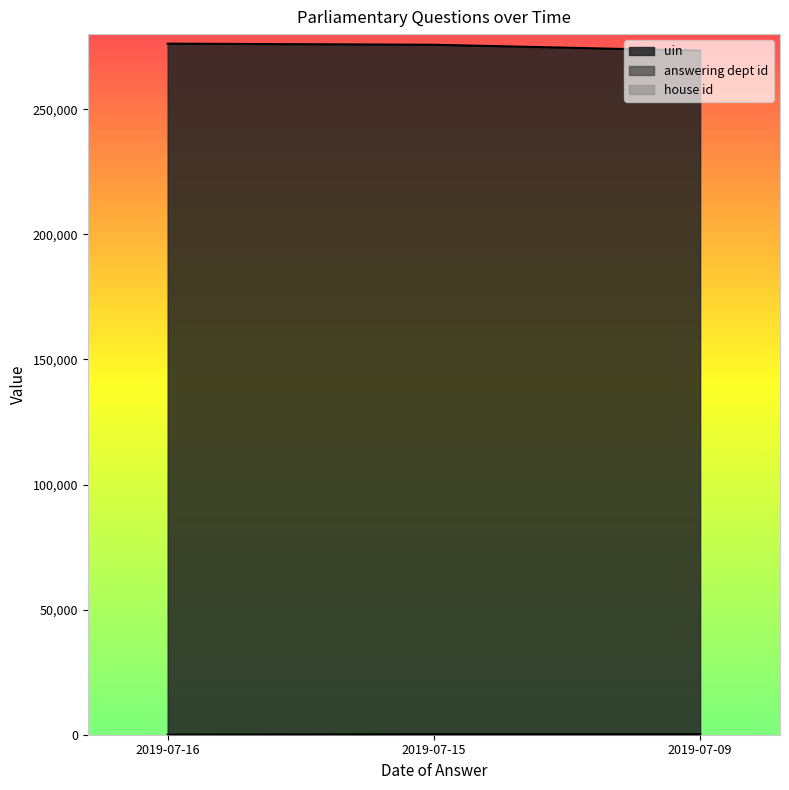

How many lines are shown in the chart?

3